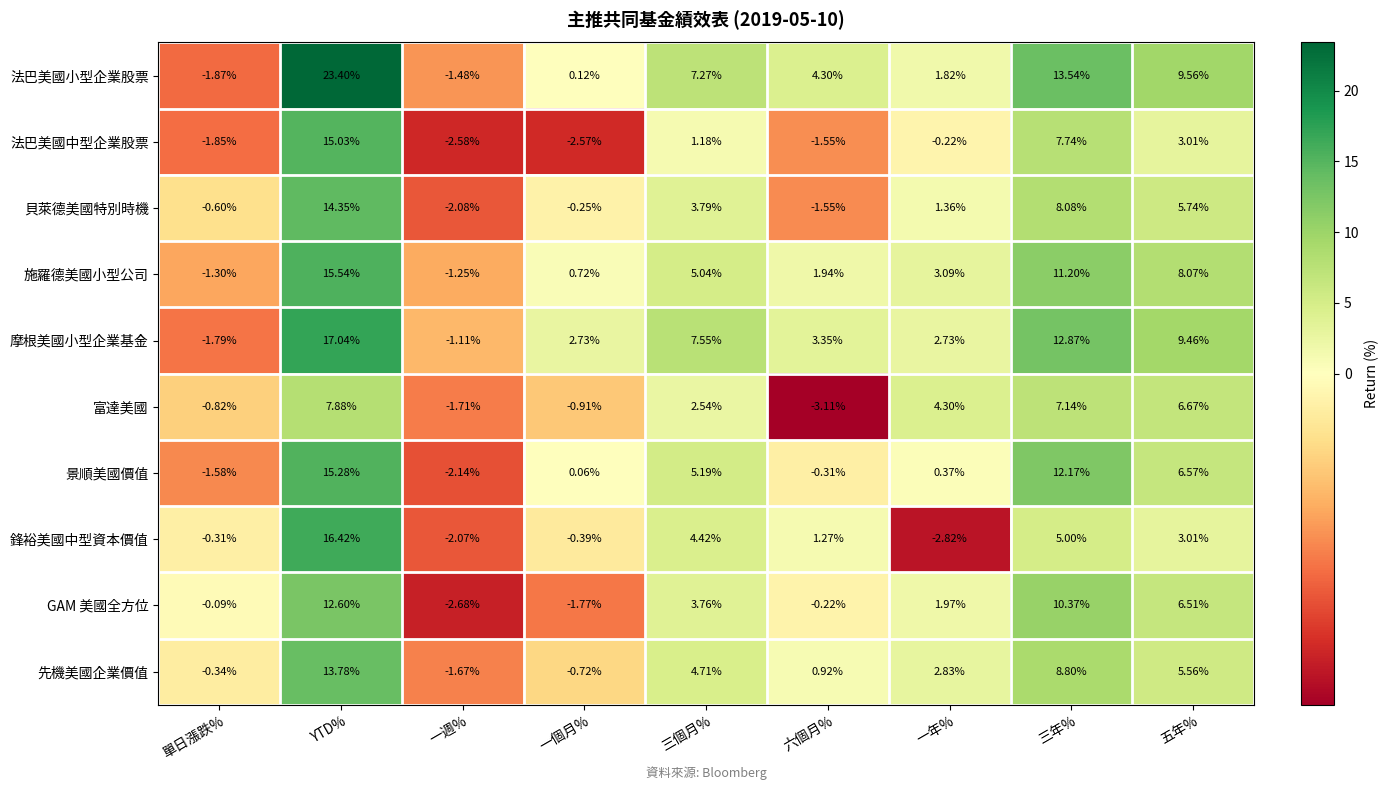

Which label corresponds to the smallest value in the chart?

六個月%